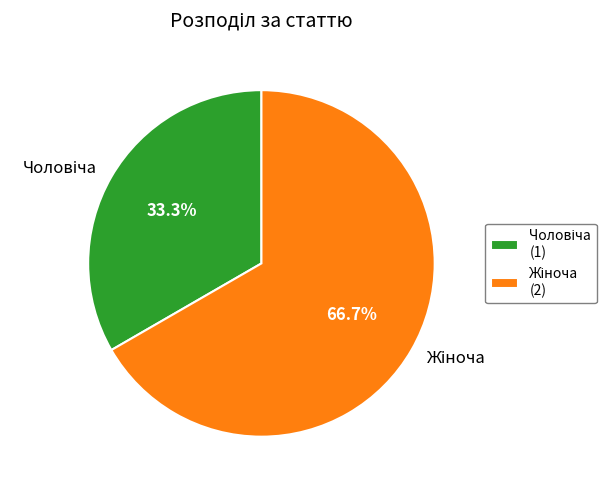

Does any single category account for the majority?

Yes